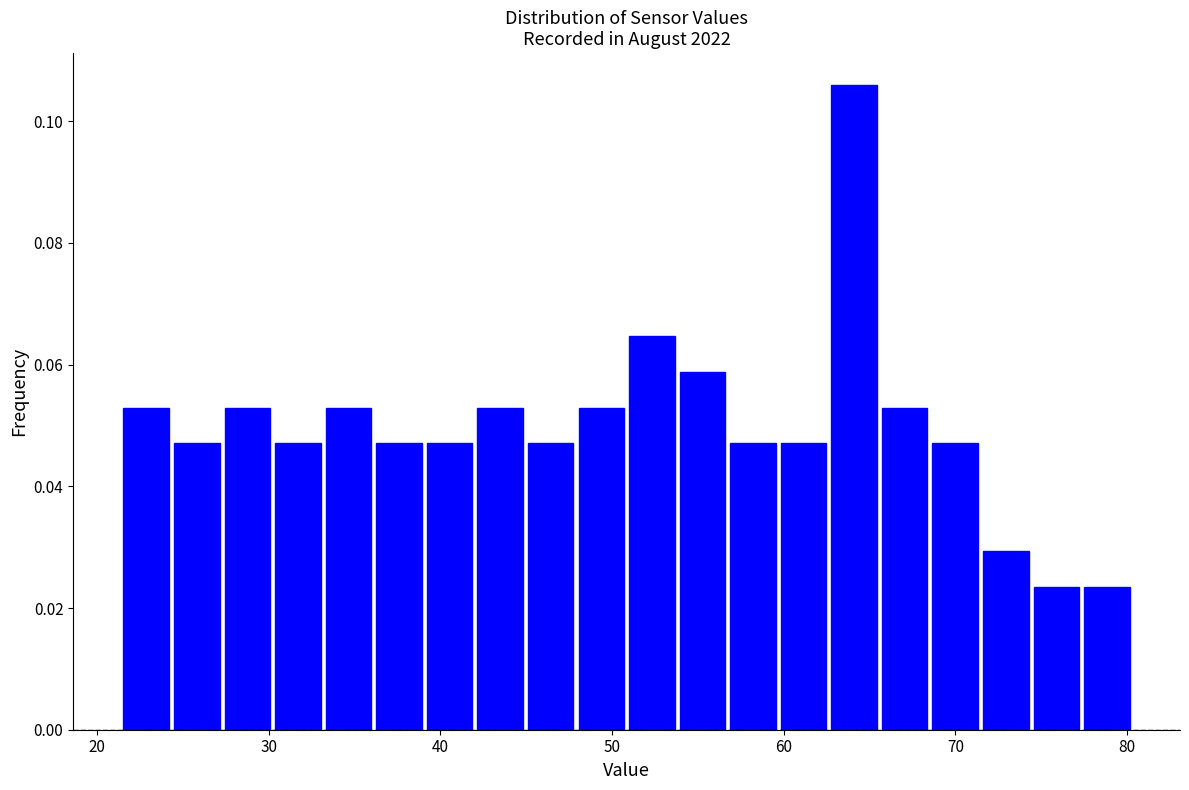

Around what value on the x-axis is the tallest bar? Give the approximate position of its centre, as read against the axis.

64